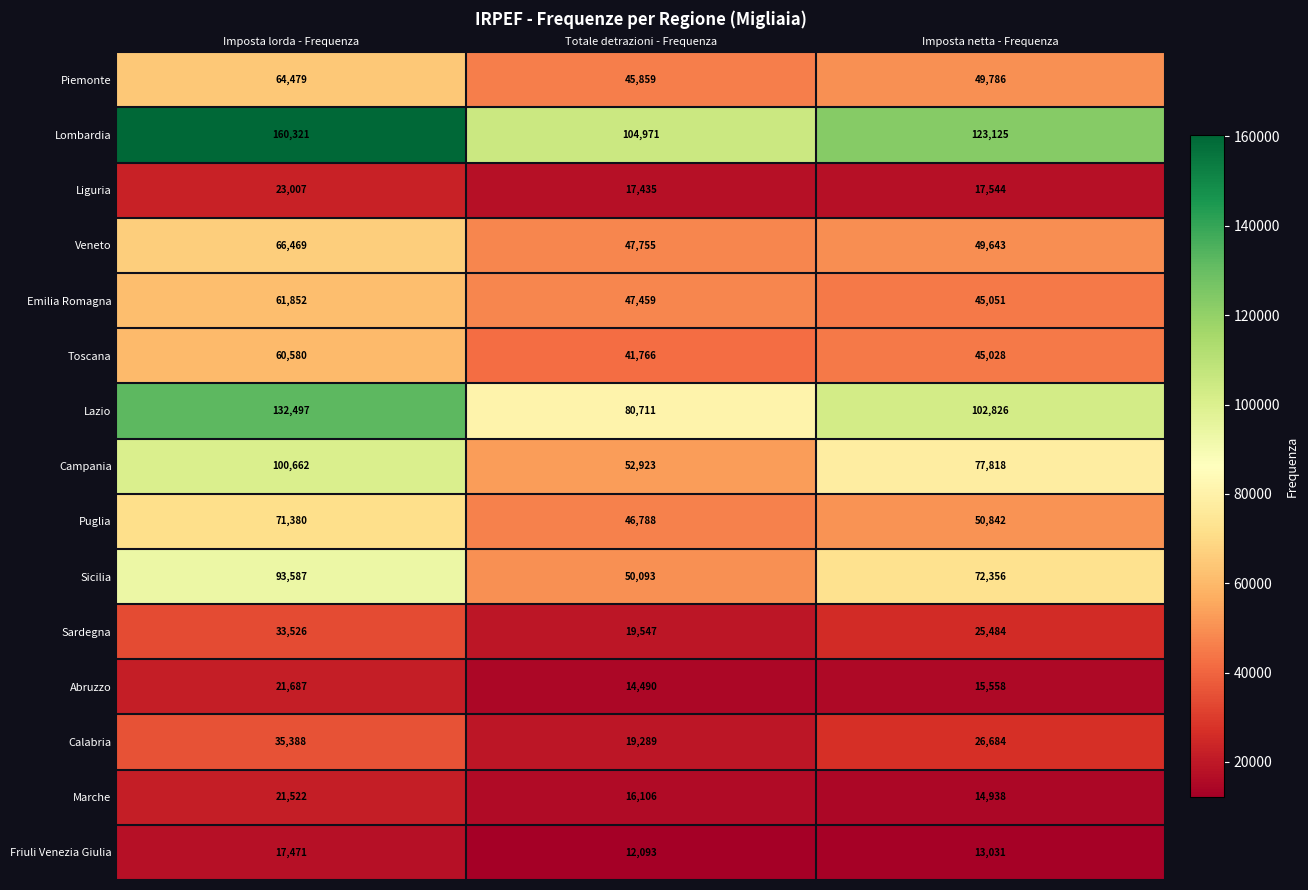

Rank the series at Imposta netta - Frequenza from lowest to highest value.

Friuli Venezia Giulia, Marche, Abruzzo, Liguria, Sardegna, Calabria, Toscana, Emilia Romagna, Veneto, Piemonte, Puglia, Sicilia, Campania, Lazio, Lombardia